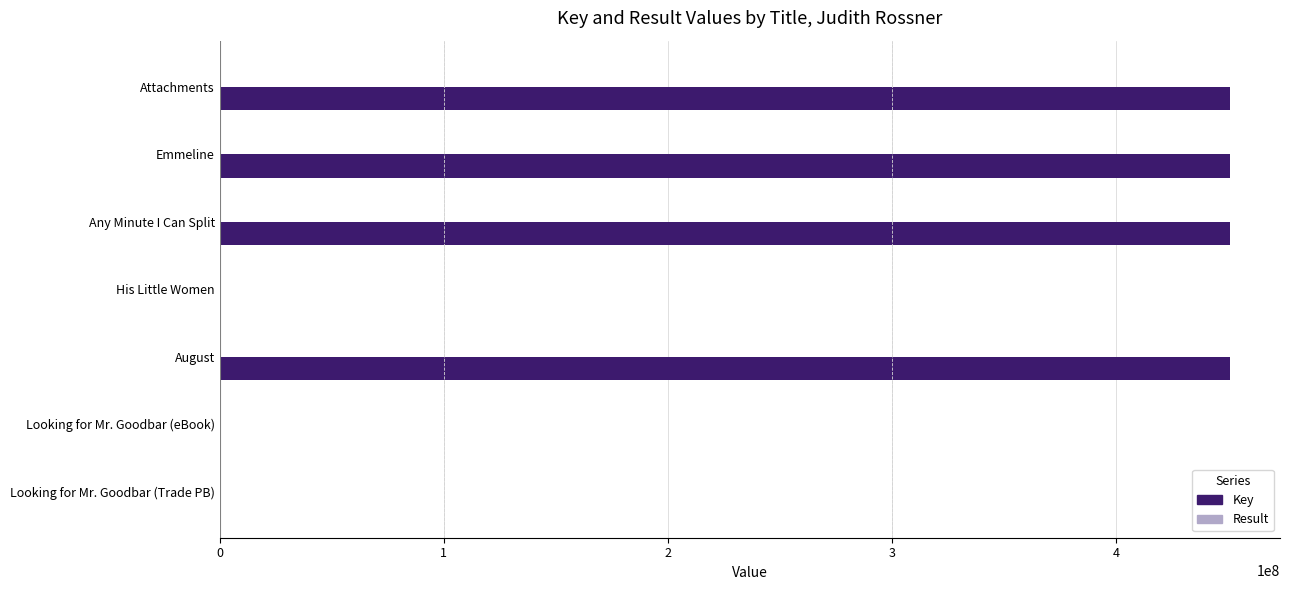

What is the sum of all Key values?

1803282674